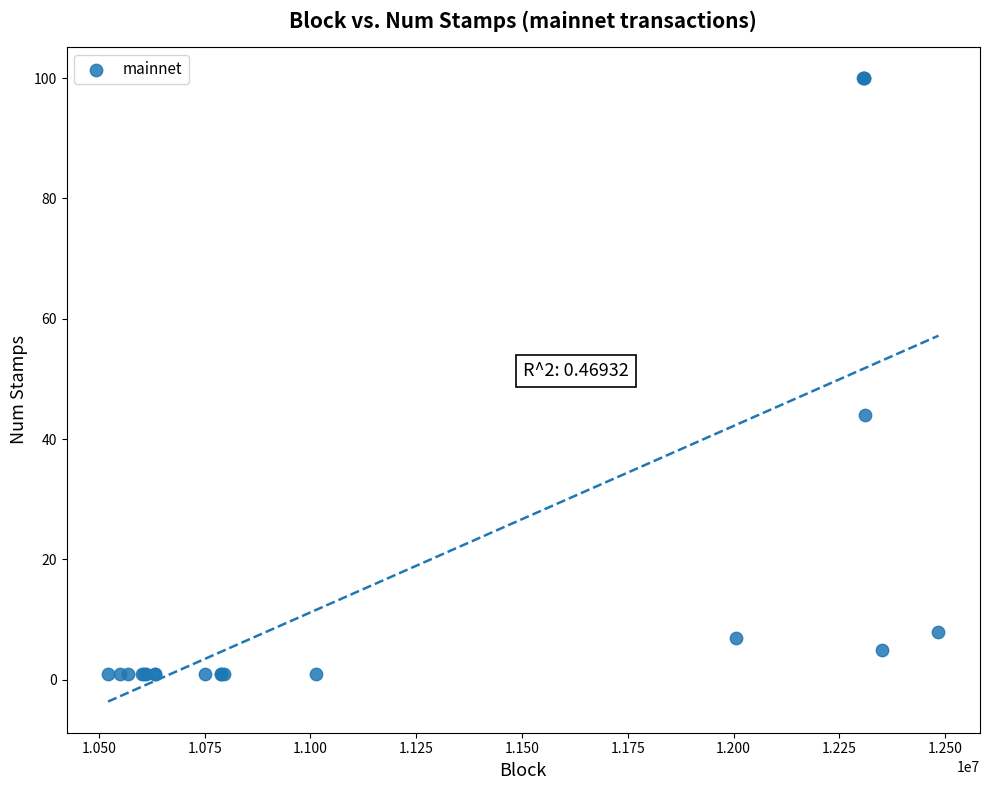

What Y value in the scatter plot is closest to 50?

44